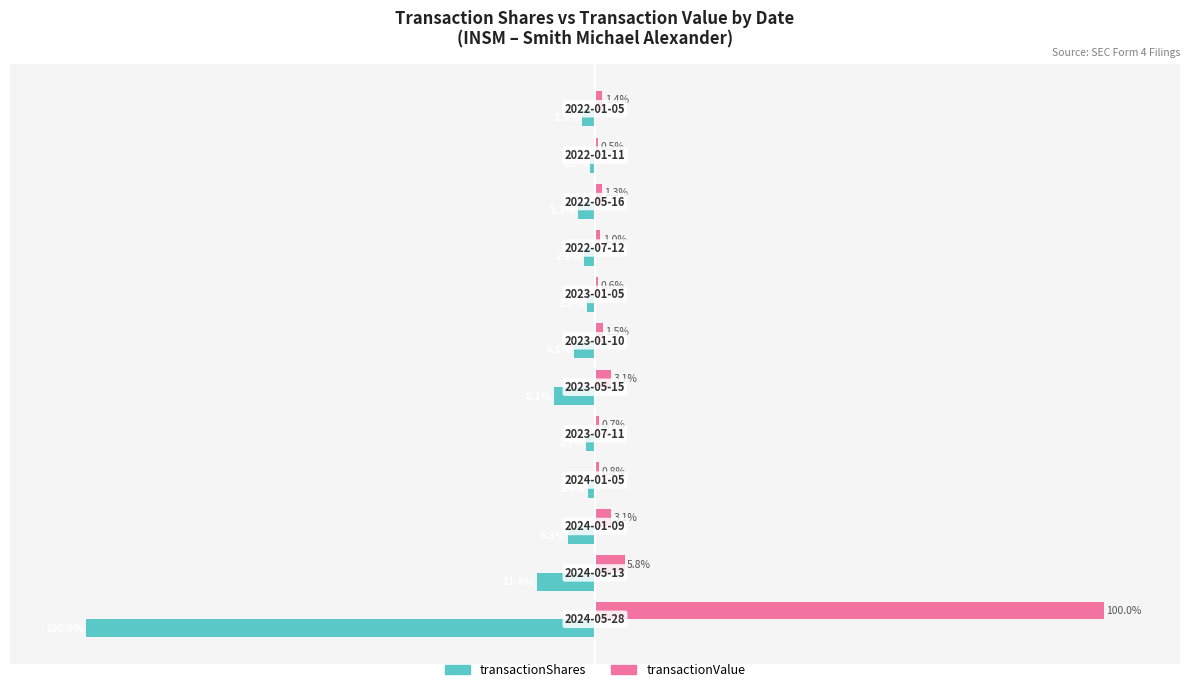

Which series has the largest total across all categories?

transactionValue